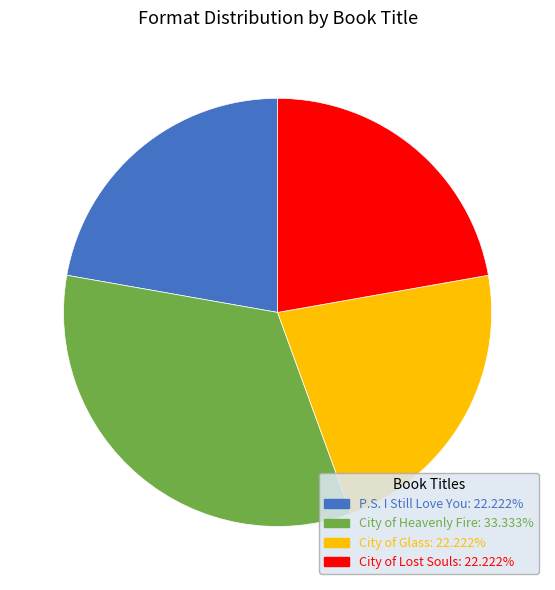

Does City of Glass represent more than half of the total?

No